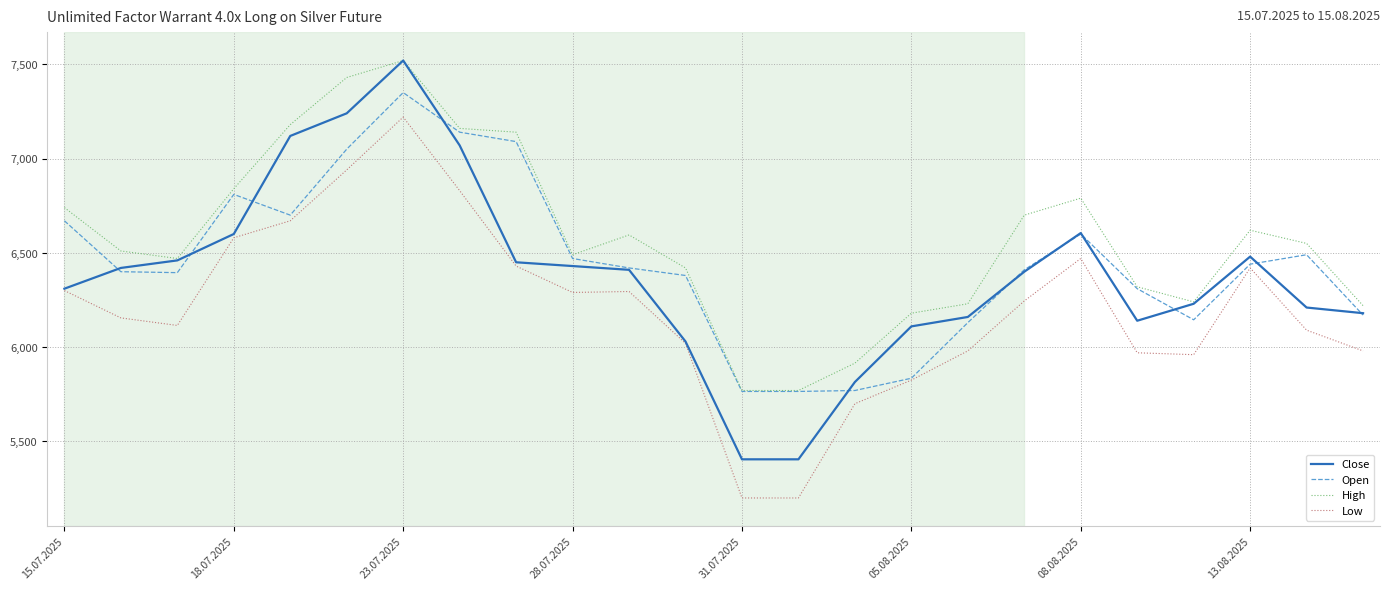

Rank the series by their average value, from lowest to highest.

Low, Close, Open, High